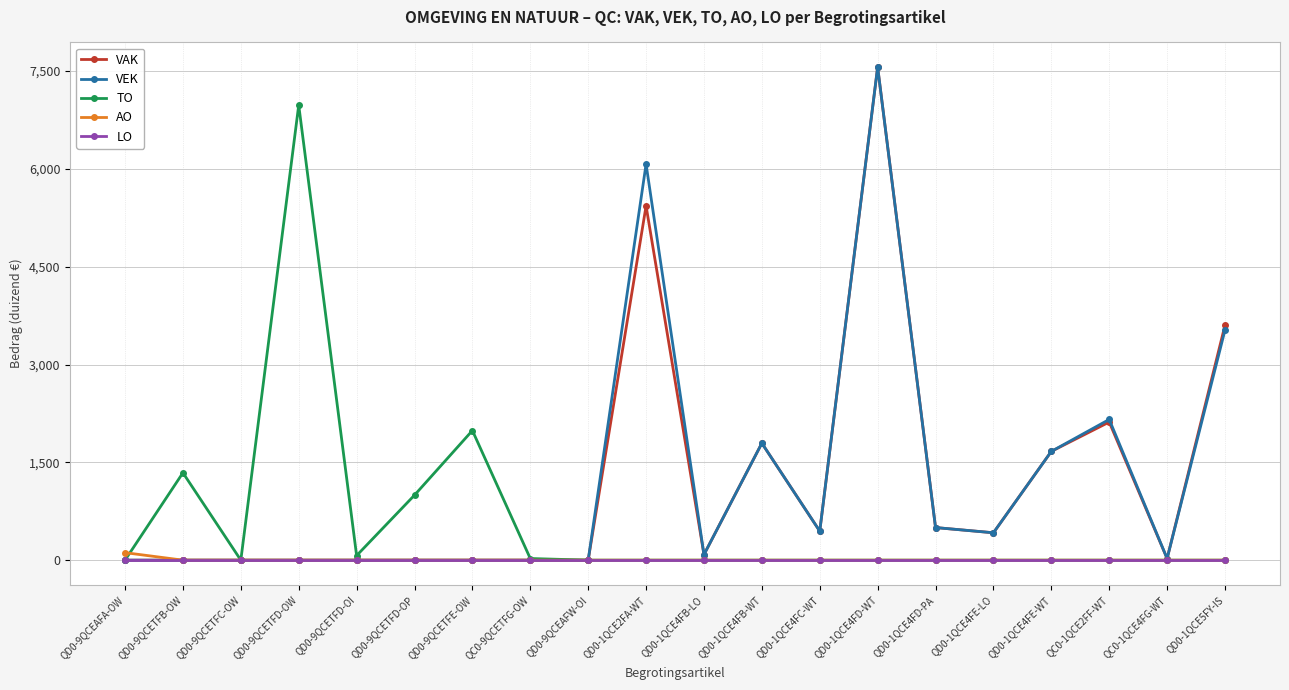

Which category has the highest value in the TO series?

QD0-9QCETFD-OW